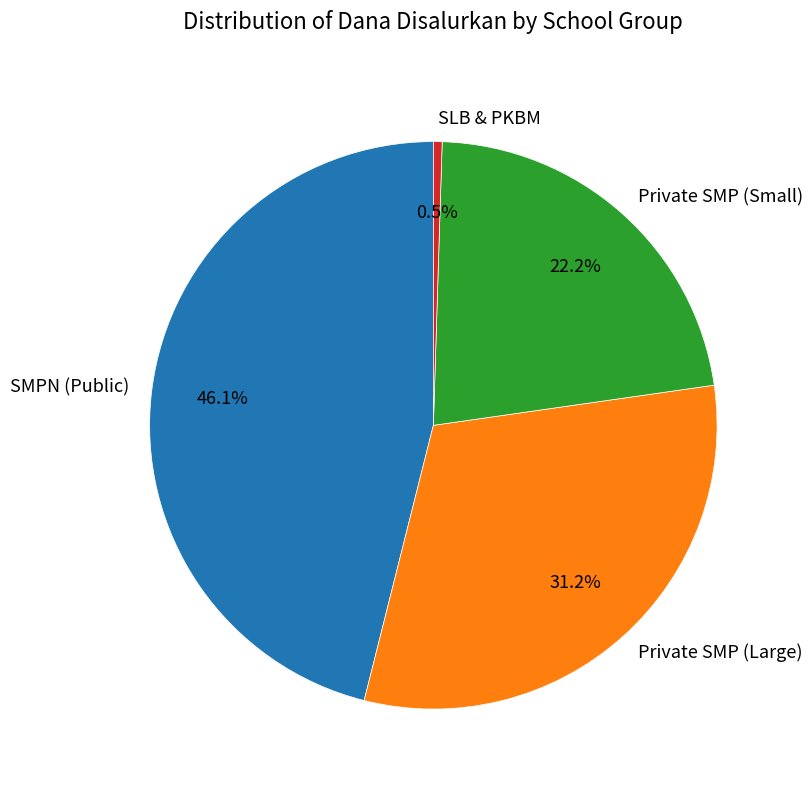

Does any single category account for the majority?

No